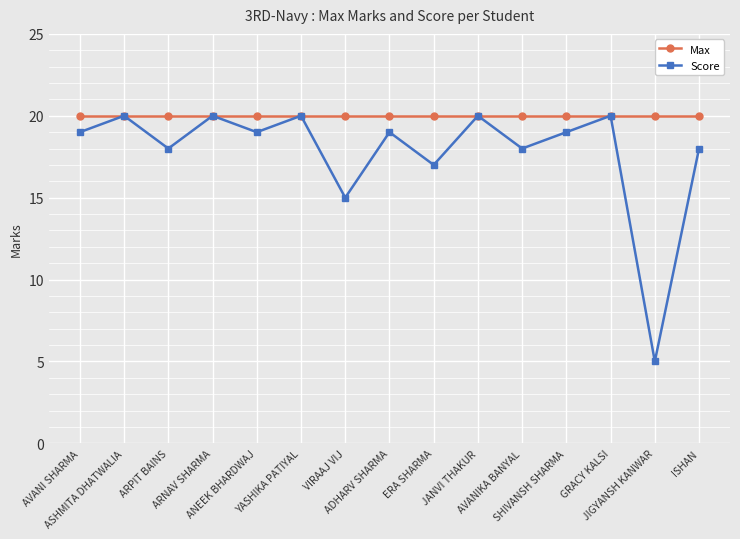

What is the approximate value of Max at ADHARV SHARMA?

20